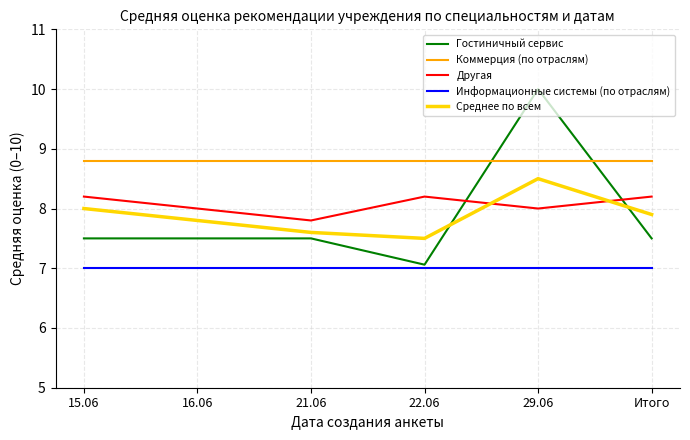

Reading left to right, list all the values displayed in this chart.

Гостиничный сервис: 7.5	7.5	7.5	7.1	10.0	7.5
Коммерция (по отраслям): 8.8	8.8	8.8	8.8	8.8	8.8
Другая: 8.2	8.0	7.8	8.2	8.0	8.2
Информационные системы (по отраслям): 7.0	7.0	7.0	7.0	7.0	7.0
Среднее по всем: 8.0	7.8	7.6	7.5	8.5	7.9